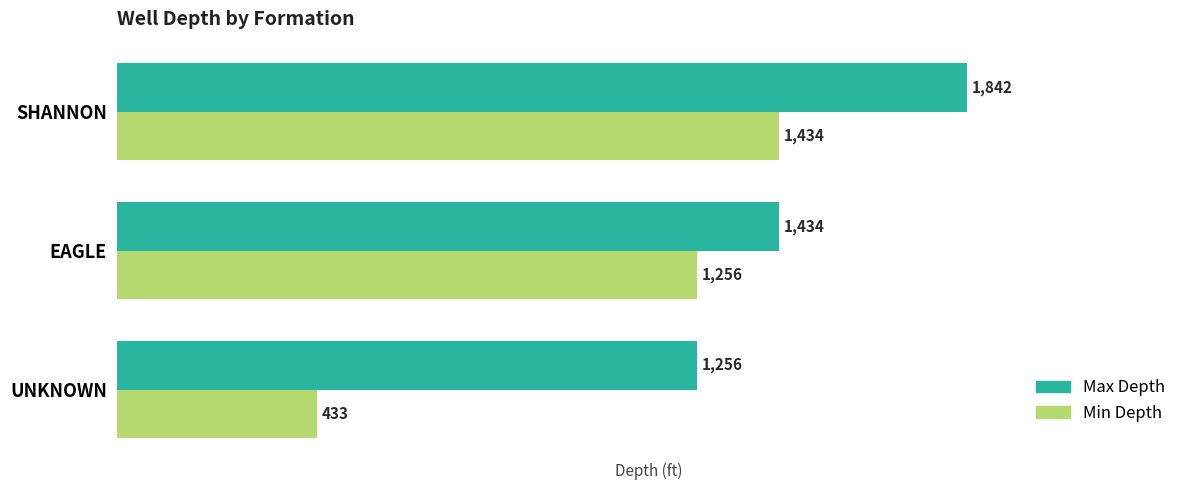

Which series has the largest total across all categories?

Max Depth